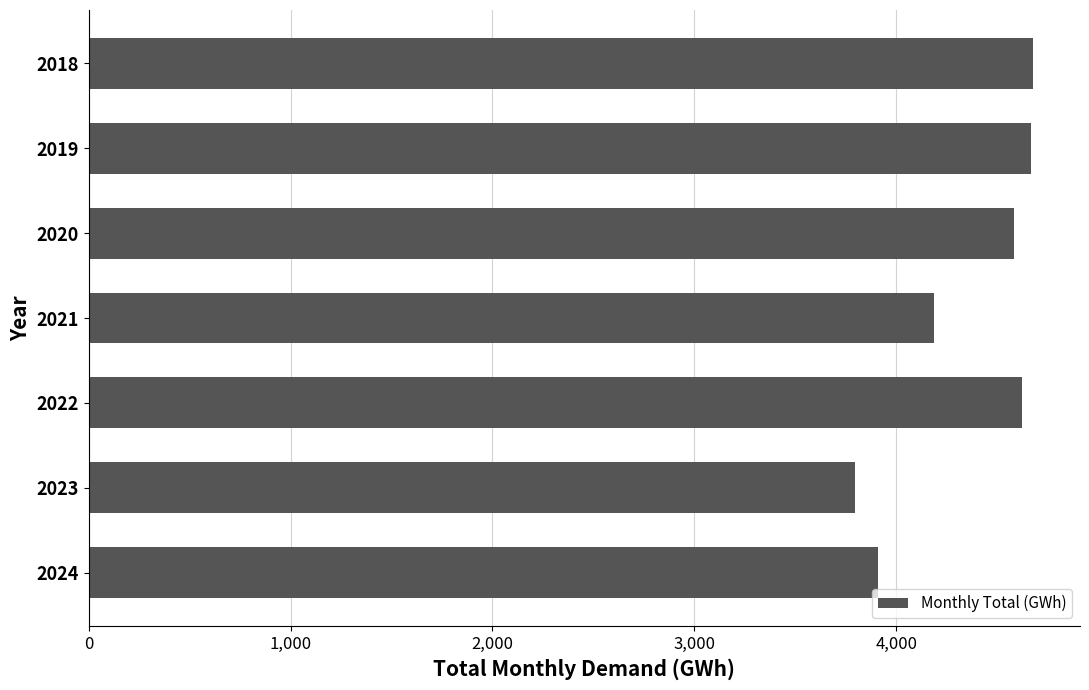

What is the smallest value displayed?

3794